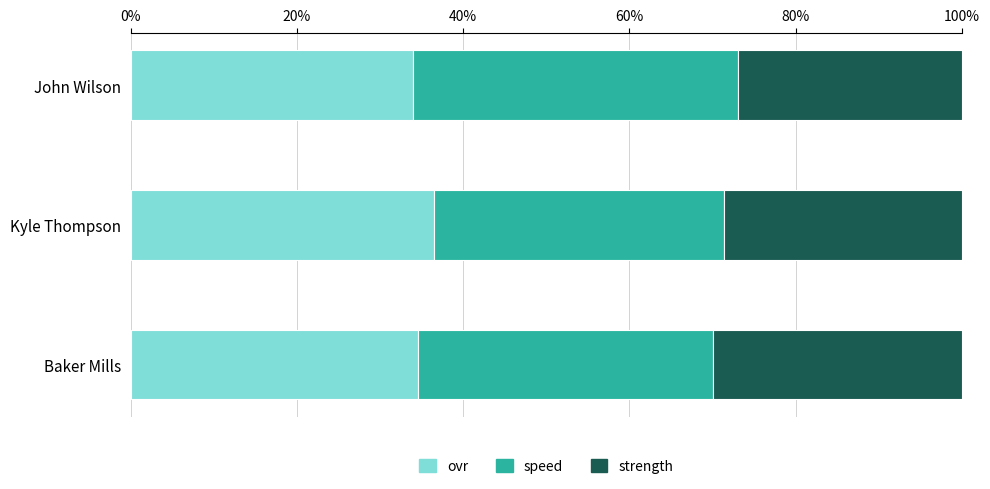

What is the total value across all series at Baker Mills?

100.0